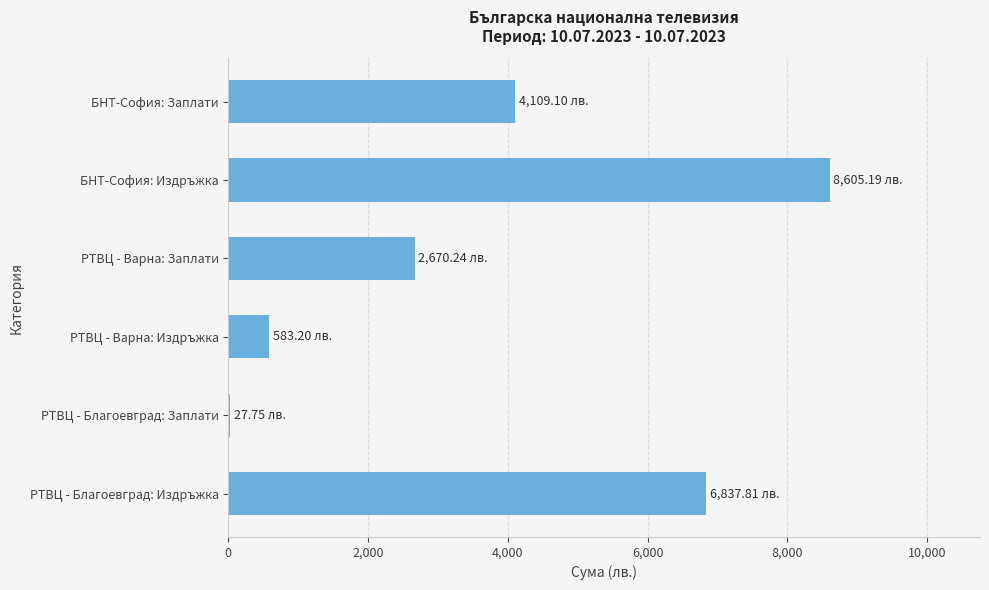

Count the number of categories in the chart.

6